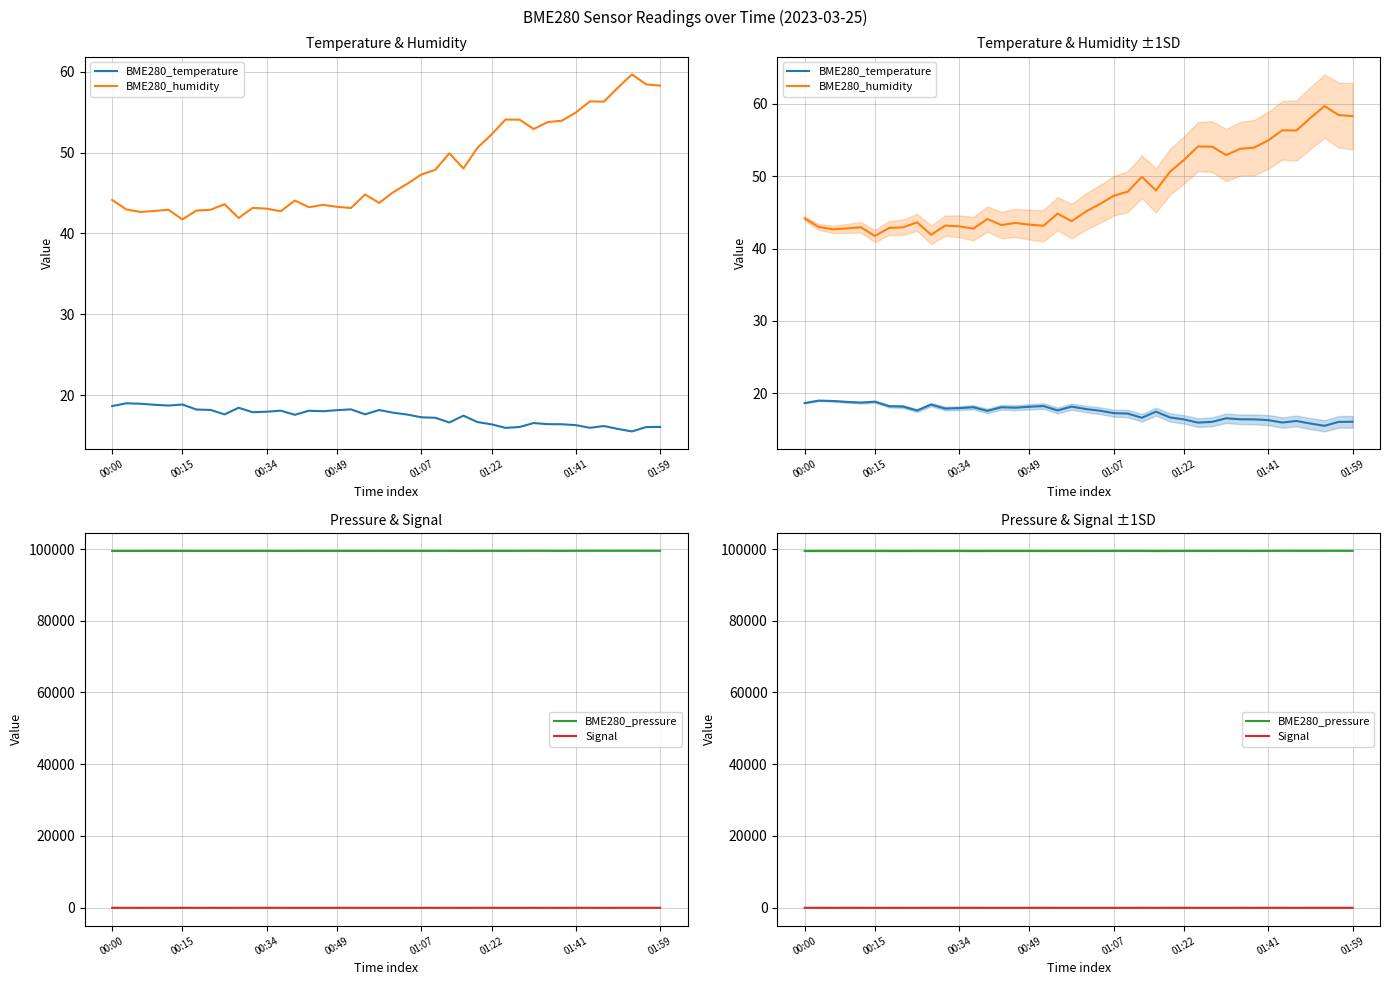

At which category is the sum across all series the highest?

38